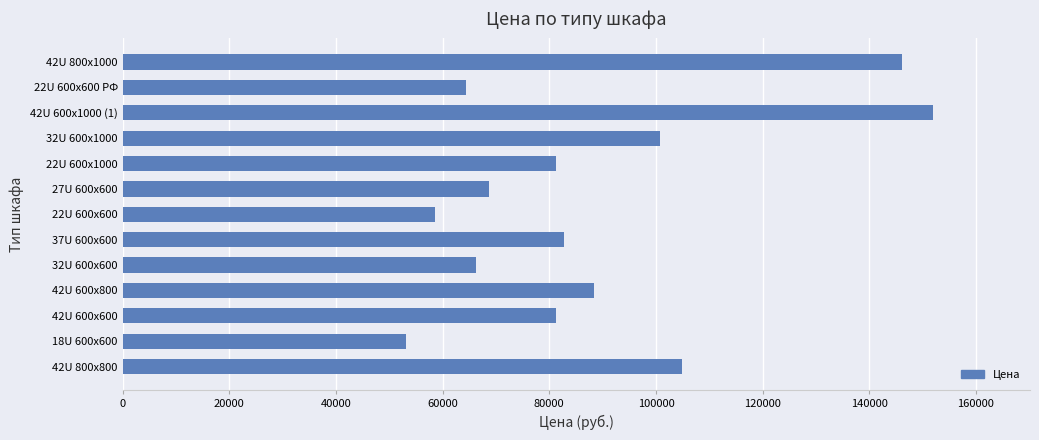

What is the sum of all values?

1148166.4